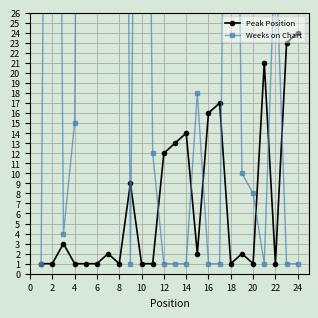

True or false: Peak Position has a value of 18 at 12.

False